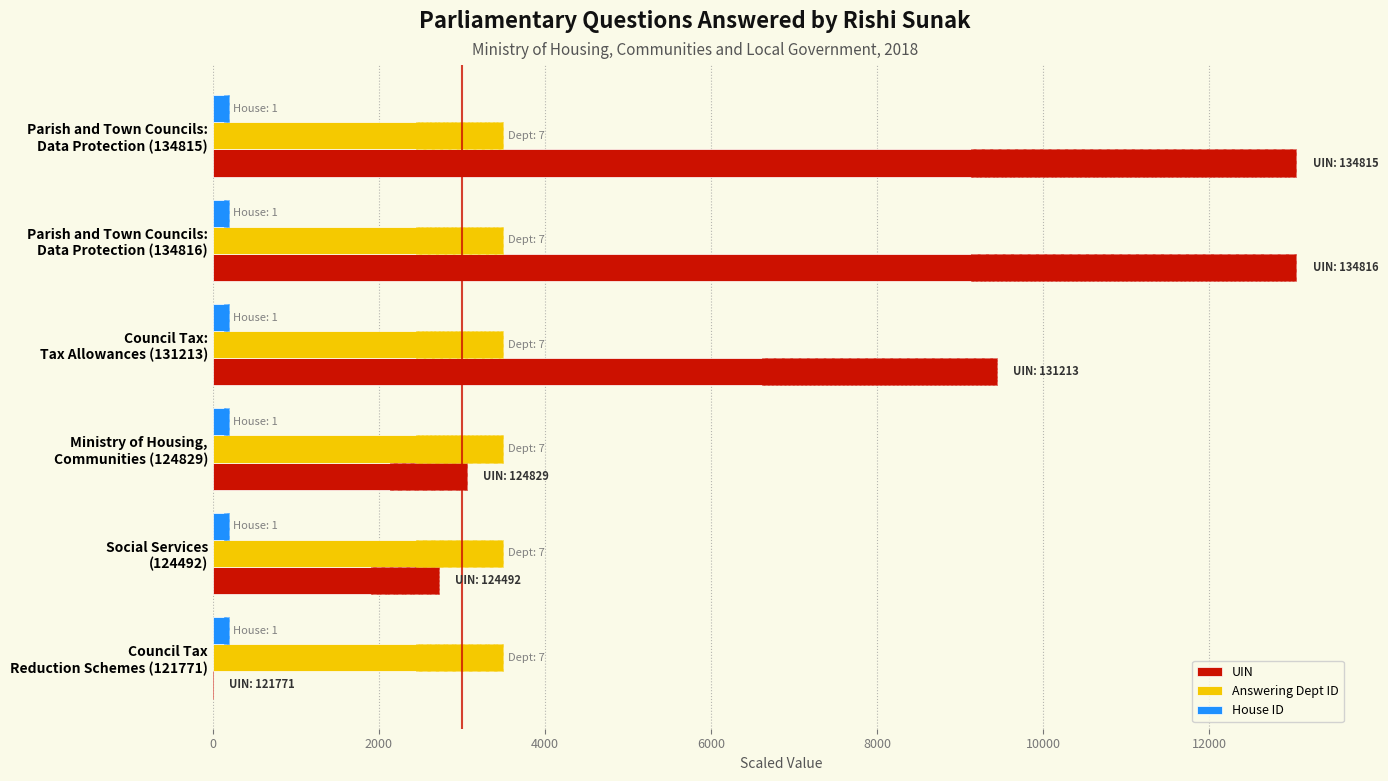

What are all the series names shown in the legend?

UIN, Answering Dept ID, House ID